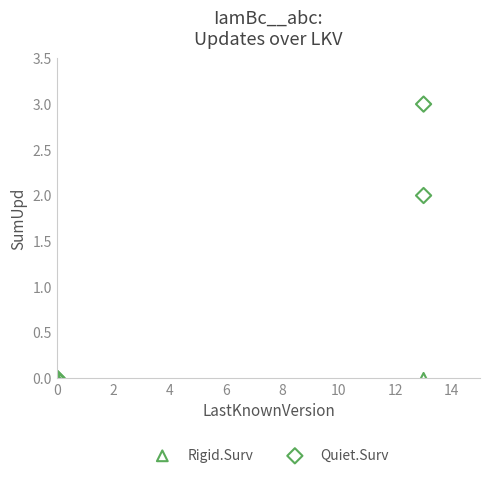

What are all the series names shown in the legend?

Rigid.Surv, Quiet.Surv